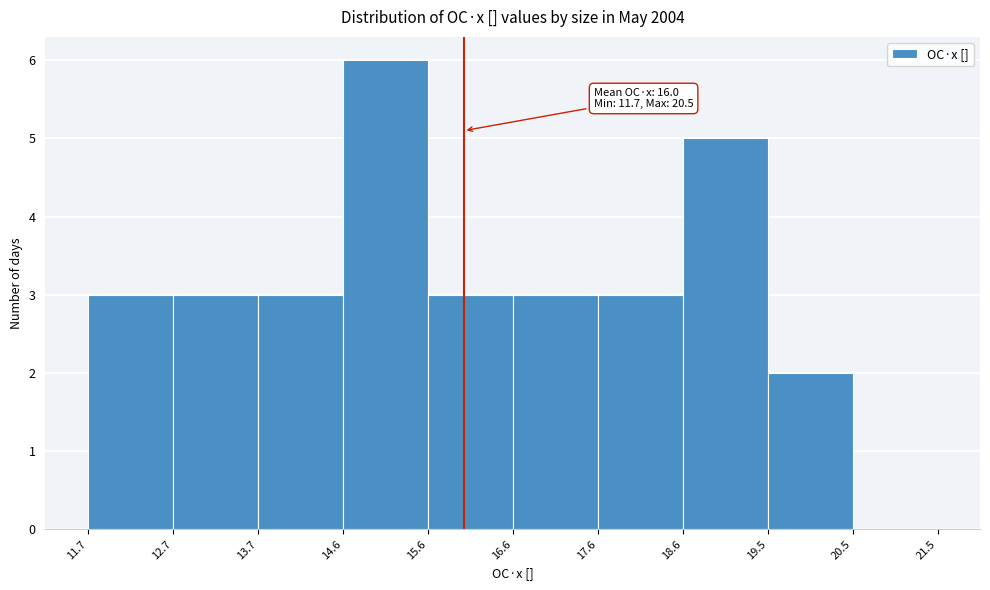

Which range on the x-axis has the tallest bar?

14.6 to 15.6